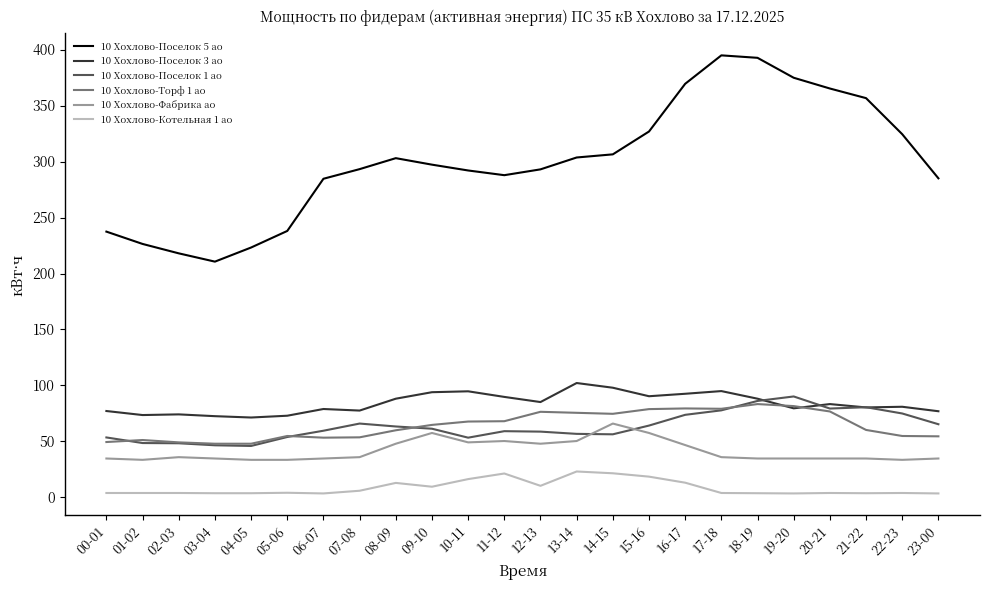

What is the maximum value shown in the chart?

394.8